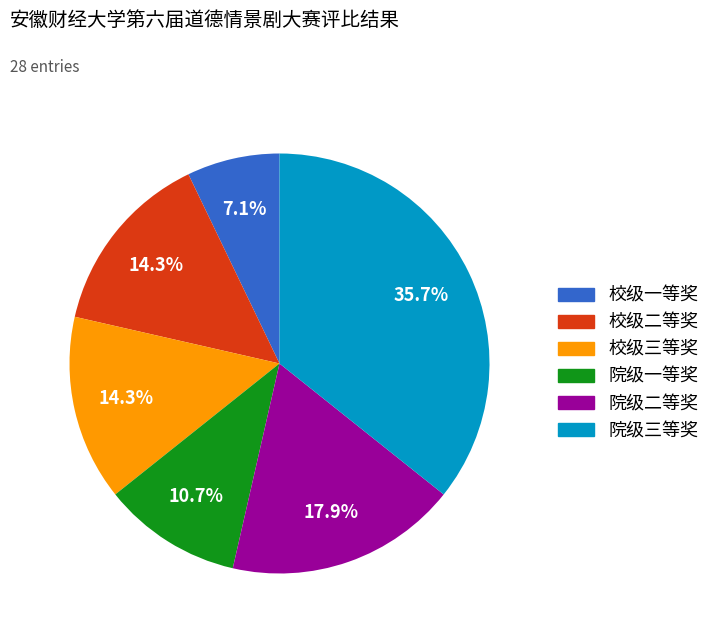

What is the ratio of the value at 校级一等奖 to the value at 院级三等奖?

0.2